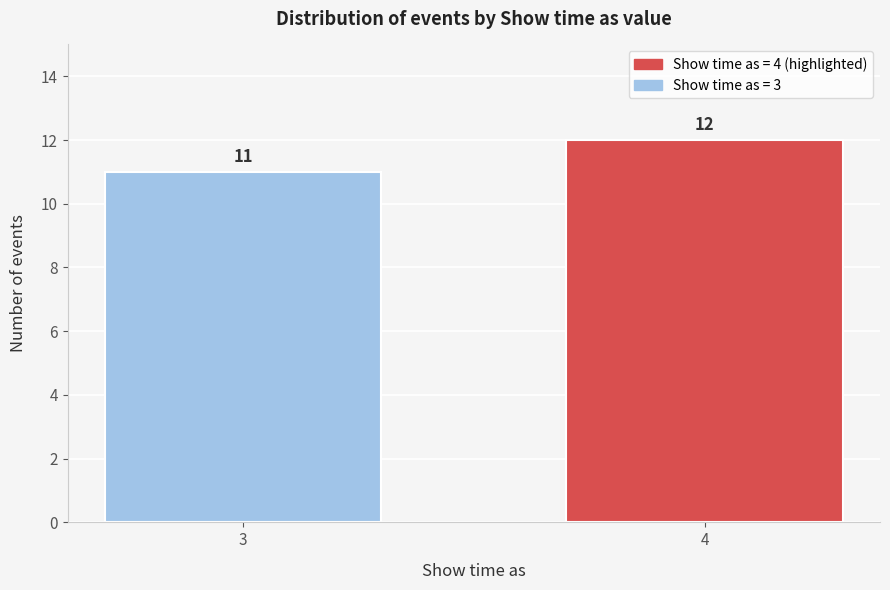

Reading right to left, list all the values displayed in this chart.

12	11